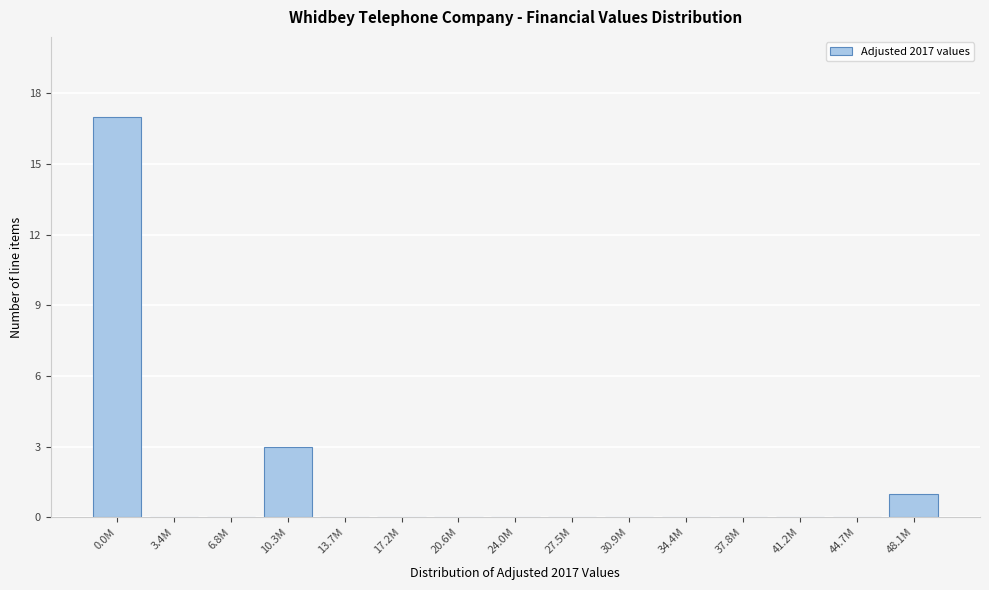

Reading right to left, what are all the values shown in this chart?

48.1M=1	44.7M=0	41.2M=0	37.8M=0	34.4M=0	30.9M=0	27.5M=0	24.0M=0	20.6M=0	17.2M=0	13.7M=0	10.3M=3	6.8M=0	3.4M=0	0.0M=17